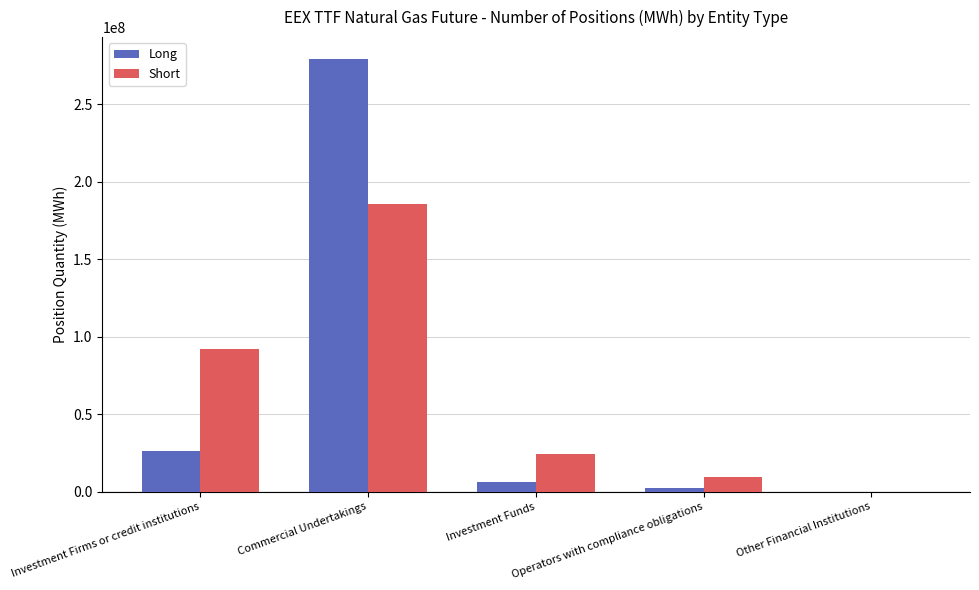

What is the highest value of the Long series?

279209602